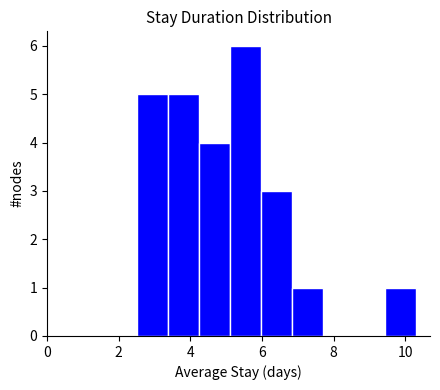

Reading left to right, list every bar in this chart as the range it spans on the x-axis followed by its height. Neither the bar edges nor the heights are printed on the chart, so give them approximately, as read against the axes.

2.6 to 3.4: 5
3.4 to 4.2: 5
4.2 to 5.2: 4
5.2 to 6.0: 6
6.0 to 6.8: 3
6.8 to 7.8: 1
7.8 to 8.6: 0
8.6 to 9.4: 0
9.4 to 10.4: 1